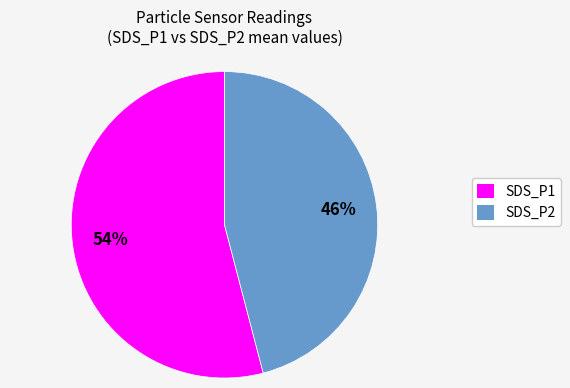

Combined, do SDS_P2 and SDS_P1 account for over 50%?

Yes